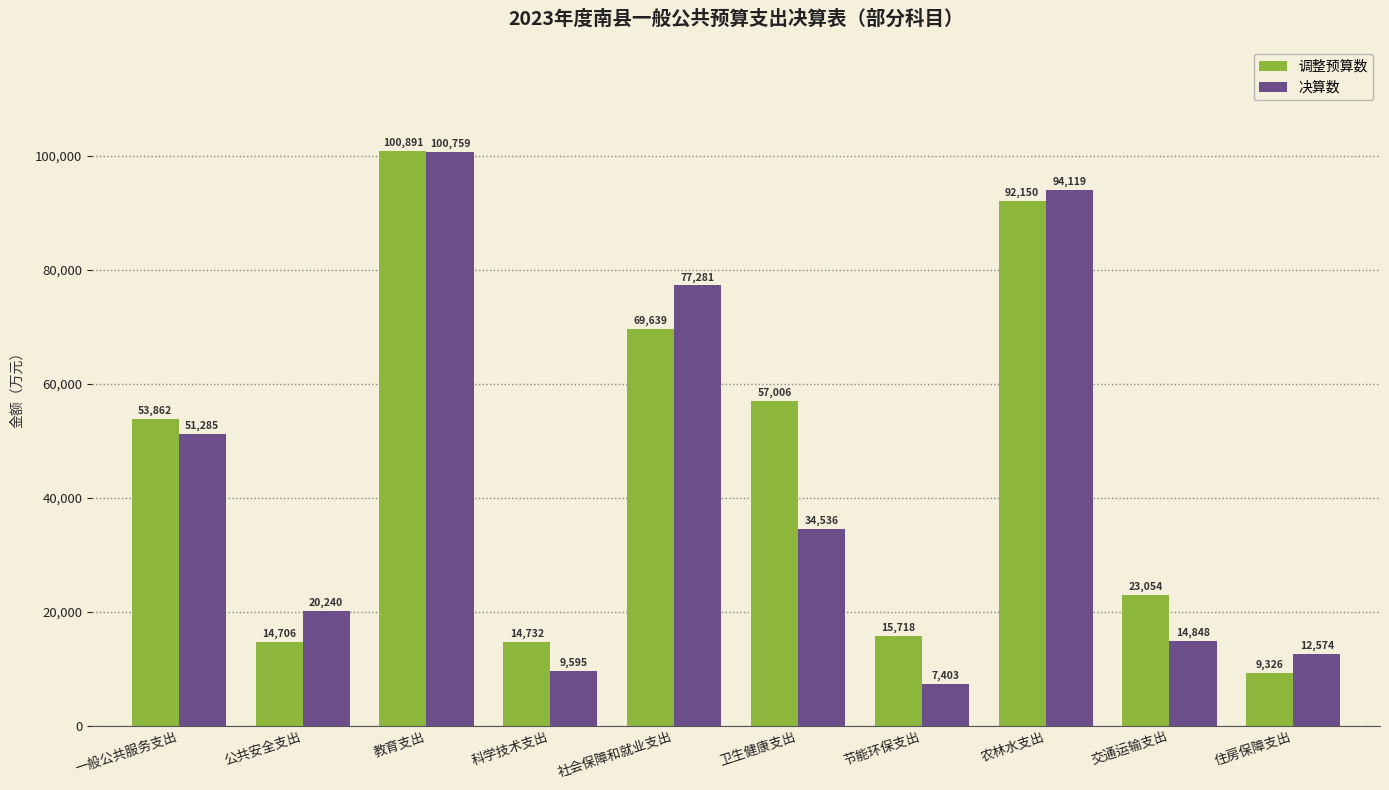

Reading left to right, list all the values displayed in this chart.

调整预算数: 一般公共服务支出=53862	公共安全支出=14706	教育支出=100891	科学技术支出=14732	社会保障和就业支出=69639	卫生健康支出=57006	节能环保支出=15718	农林水支出=92150	交通运输支出=23054	住房保障支出=9326
决算数: 一般公共服务支出=51285	公共安全支出=20240	教育支出=100759	科学技术支出=9595	社会保障和就业支出=77281	卫生健康支出=34536	节能环保支出=7403	农林水支出=94119	交通运输支出=14848	住房保障支出=12574